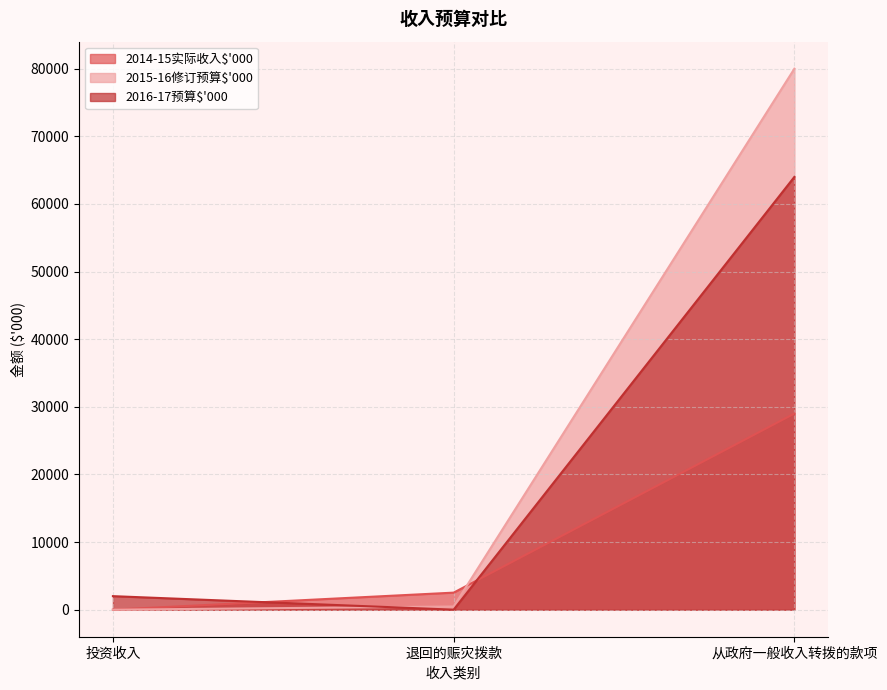

What is the label of the 1st point from the left?

投资收入